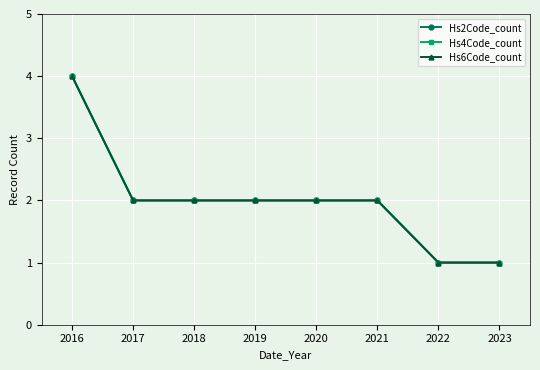

True or false: Hs6Code_count and Hs2Code_count intersect in this chart.

False